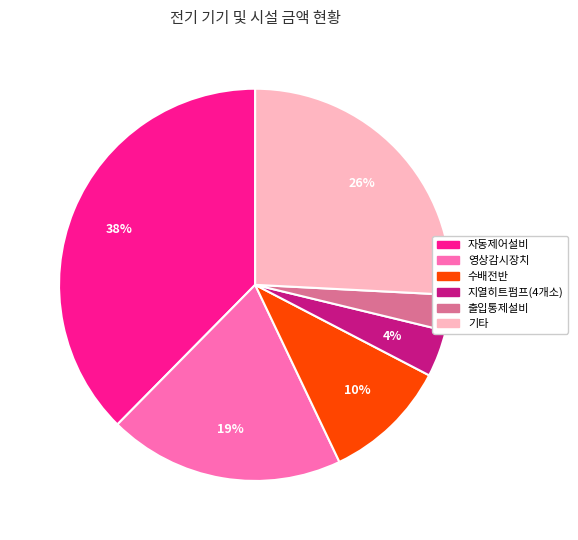

To the nearest percent, what is the average slice percentage?

17%